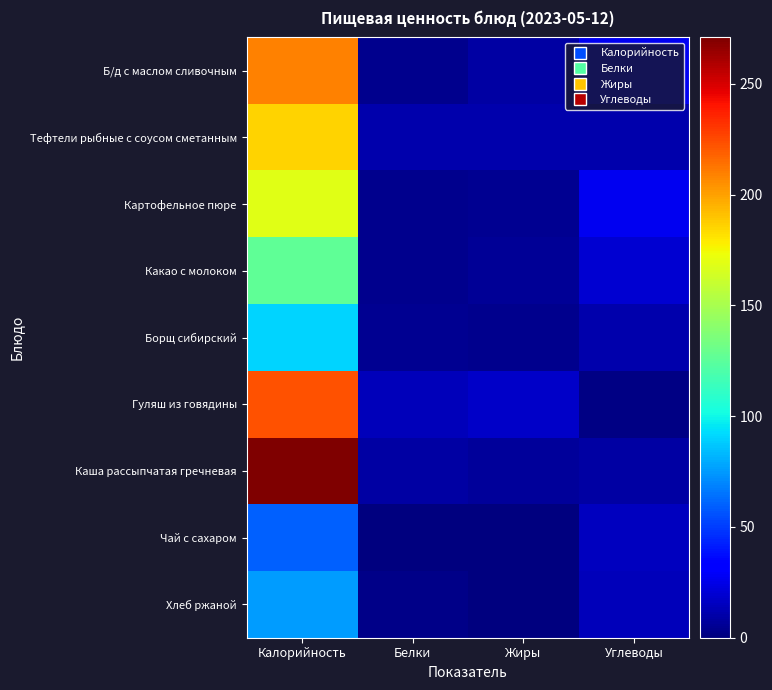

Reading left to right, list all the values displayed in this chart.

Б/д с маслом сливочным: 209.0	4.0	9.0	27.0
Тефтели рыбные с соусом сметанным: 186.0	11.0	11.0	11.0
Картофельное пюре: 169.0	4.0	5.1	26.5
Какао с молоком: 126.1	3.4	5.5	19.9
Борщ сибирский: 91.0	4.8	4.1	11.0
Гуляш из говядины: 223.0	14.0	17.0	2.0
Каша рассыпчатая гречневая: 271.0	9.0	7.0	9.0
Чай с сахаром: 59.9	0.0	0.0	15.0
Хлеб ржаной: 76.0	3.0	1.0	14.0